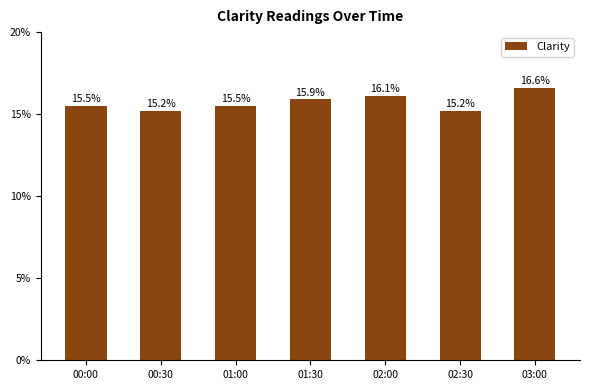

Is it true that the value at 01:00 is 15.5?

True